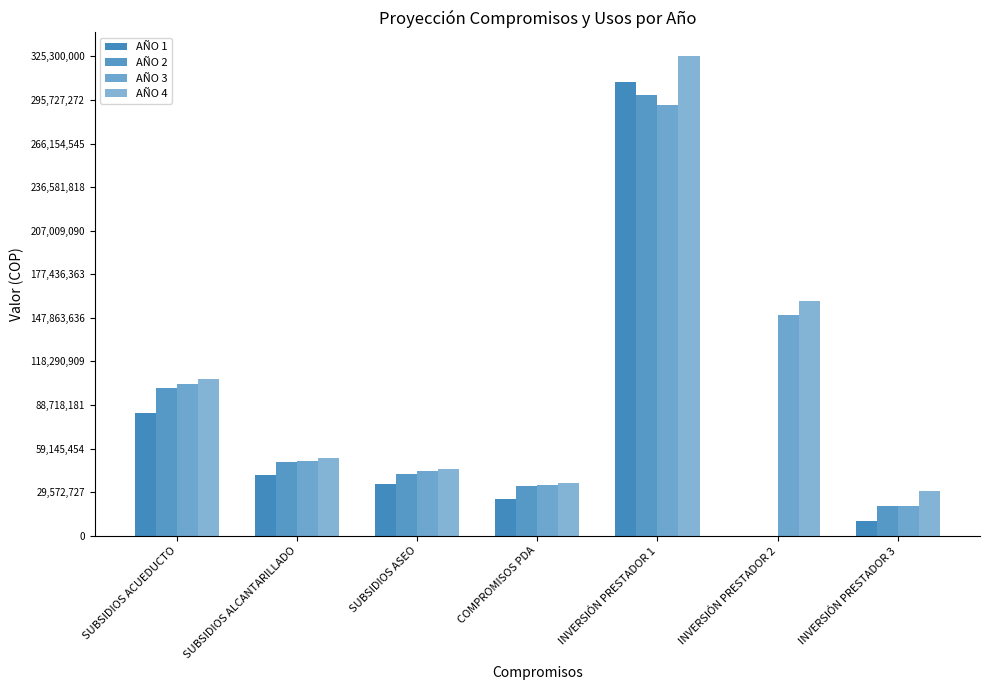

How many groups of bars are there?

7